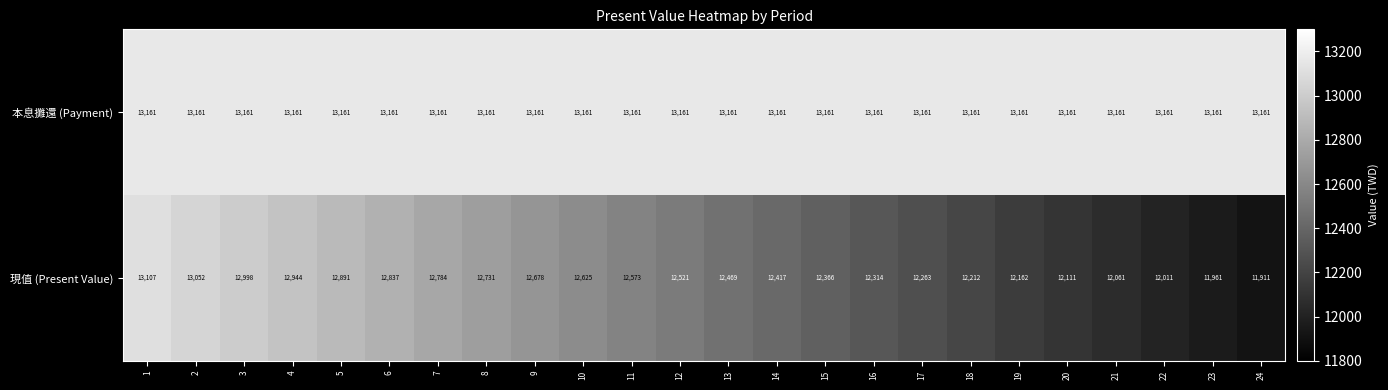

At how many categories does at least one series exceed 12968?

24